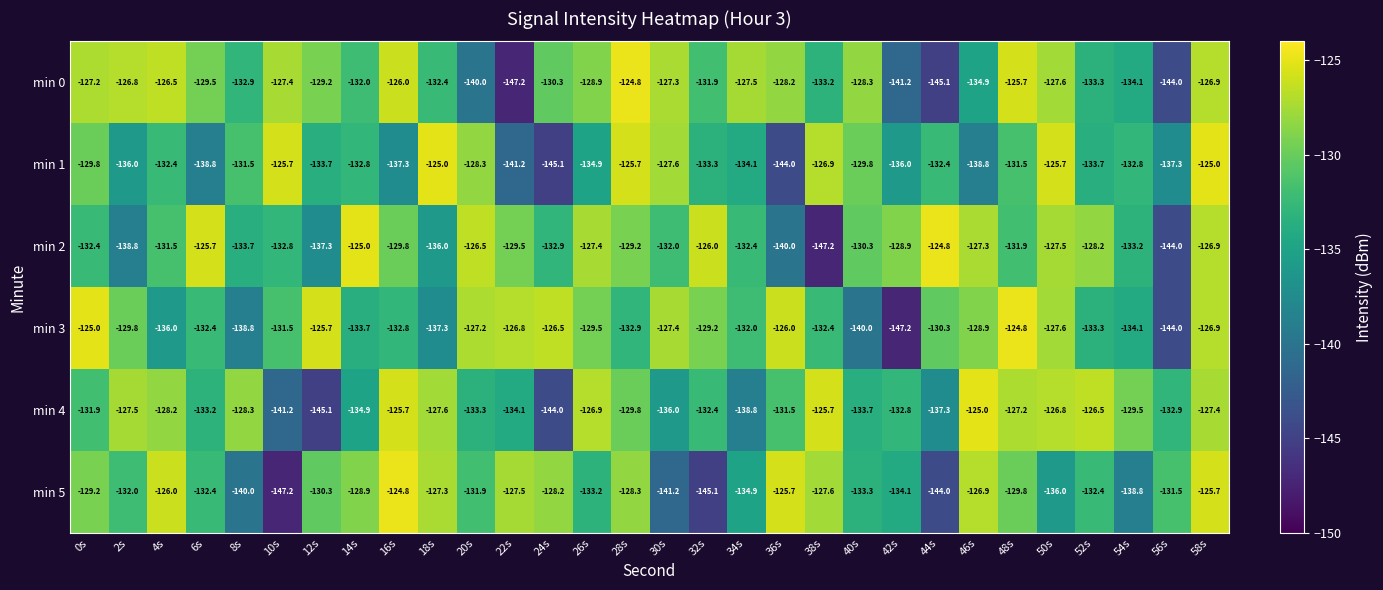

What is the average value of the min 1 series?

-132.9